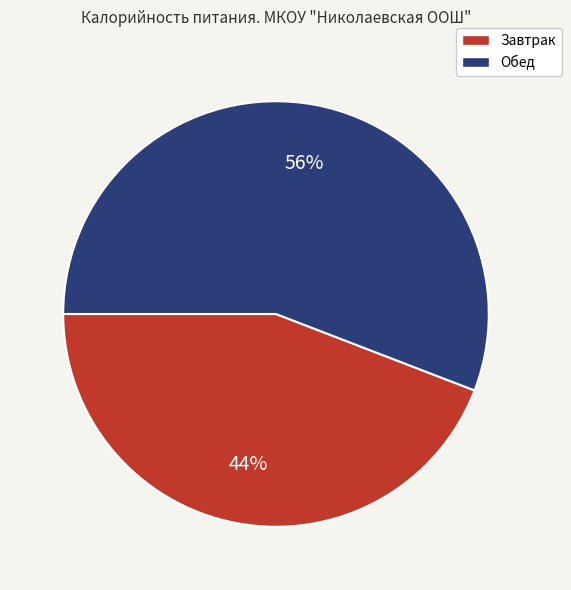

Does Обед account for over 50% of the chart?

Yes